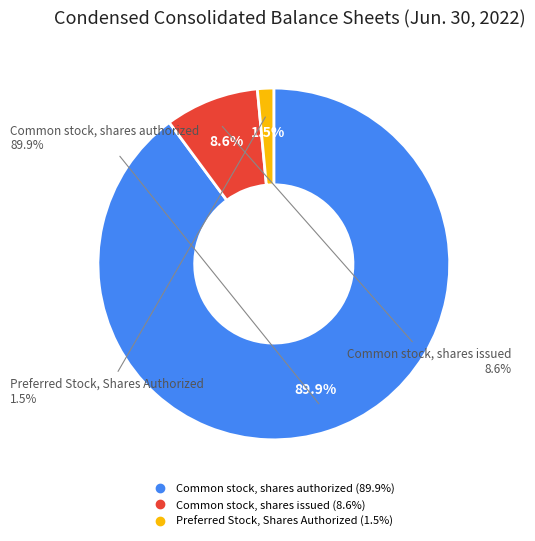

To the nearest percent, what is the difference between the Common stock, shares authorized and Common stock, shares issued slice percentages?

81%